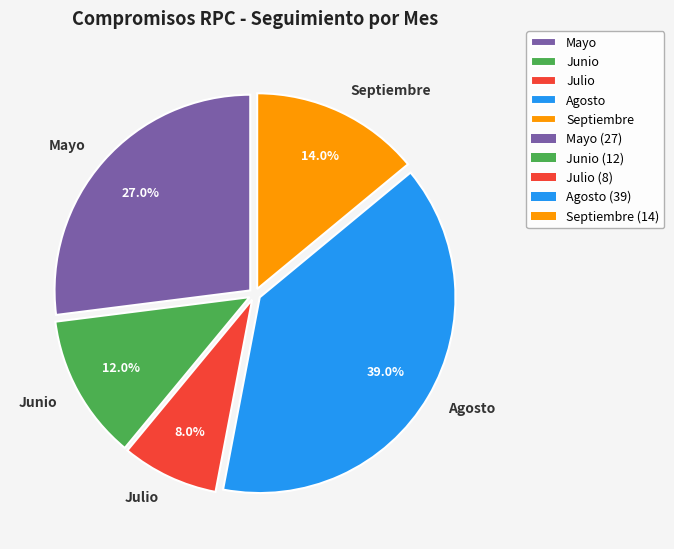

To the nearest percent, what is the difference between the largest and smallest slice percentages?

31%